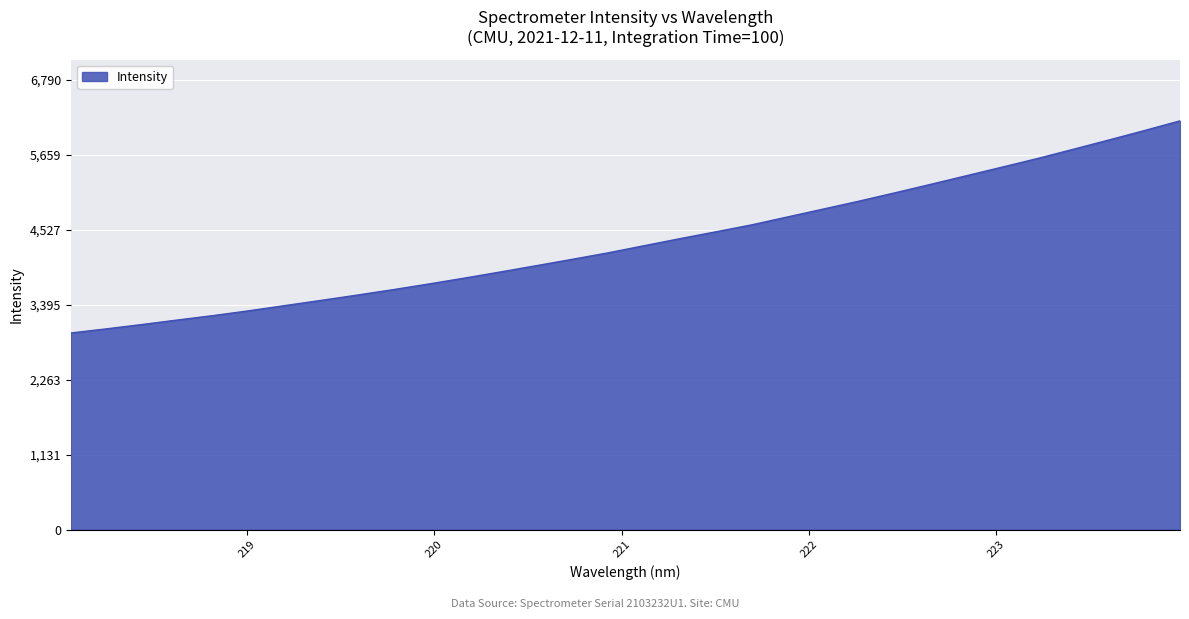

What is the maximum value shown in the chart?

6173.5